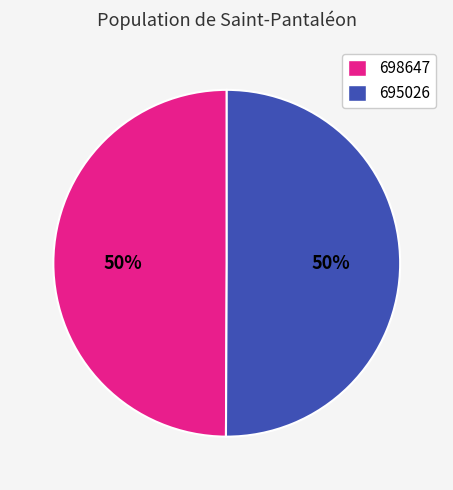

Count the number of slices in the pie.

2